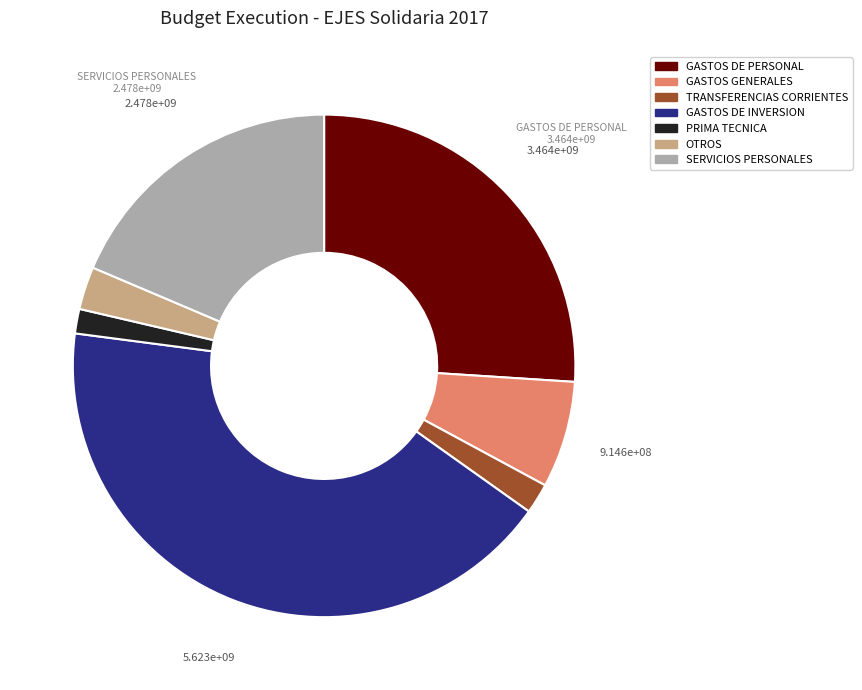

Does any single category account for the majority?

No